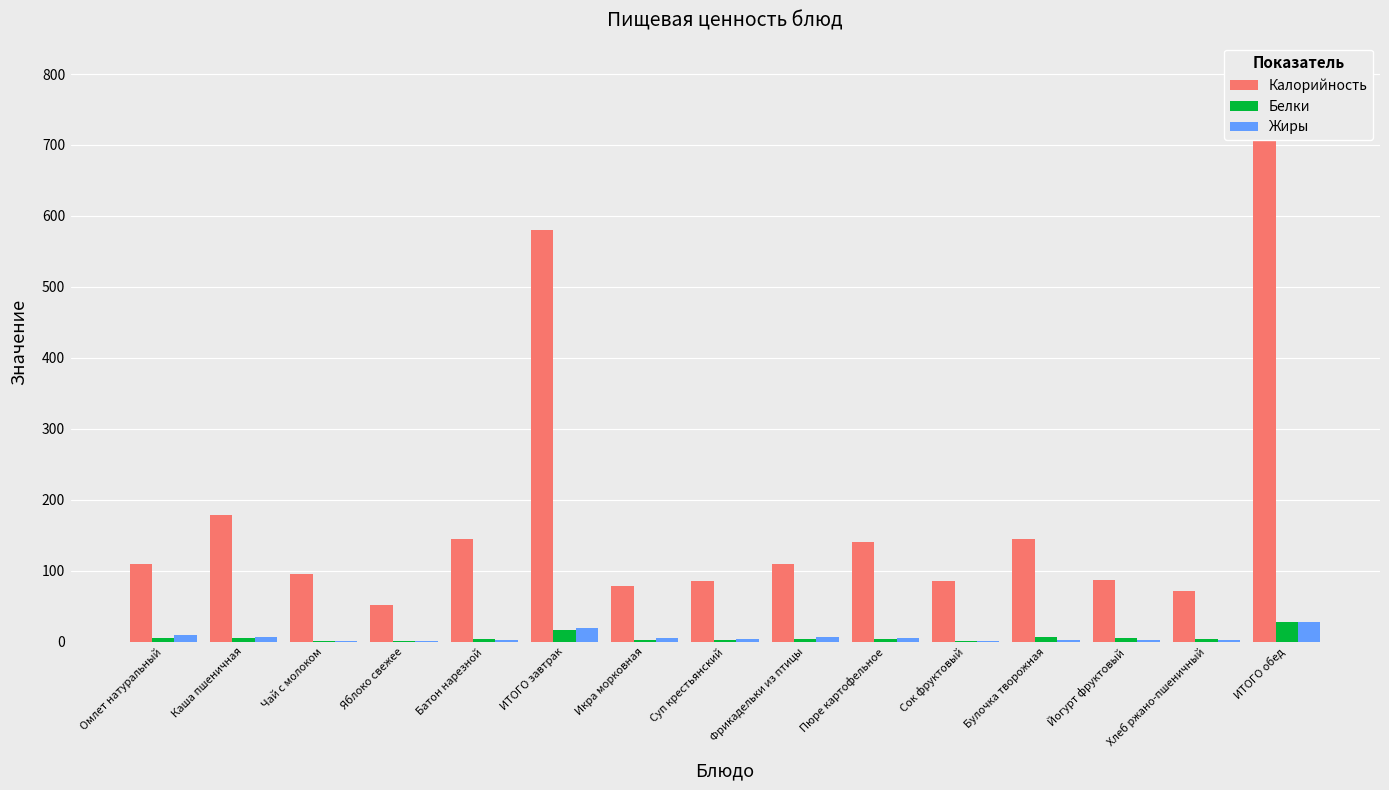

Which has a higher value, Йогурт фруктовый or Булочка творожная?

Булочка творожная